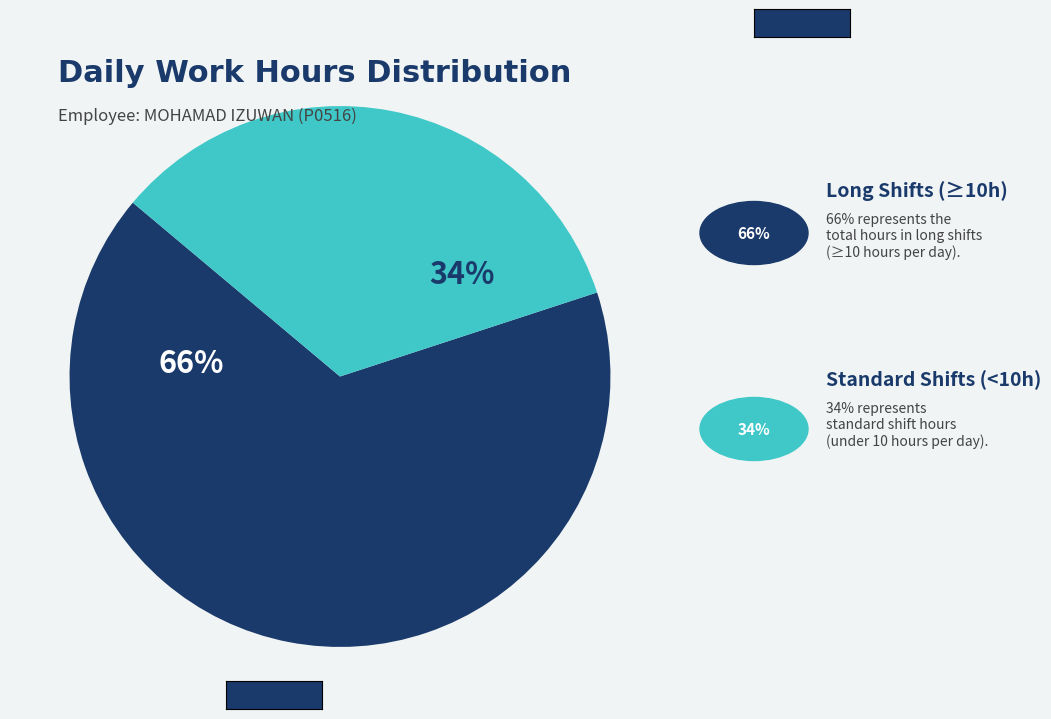

To the nearest percent, what is the difference between the largest and smallest slice percentages?

32%